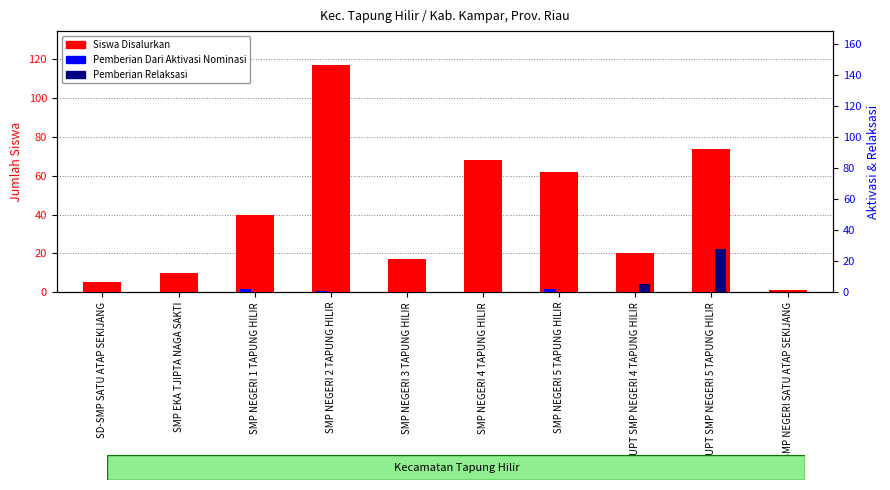

Reading left to right, what are all the values shown in this chart?

Siswa Disalurkan: 5	10	40	117	17	68	62	20	74	1
Pemberian Dari Aktivasi Nominasi: 0	0	2	1	0	0	2	0	0	0
Pemberian Relaksasi: 0	0	0	0	0	0	0	5	28	0